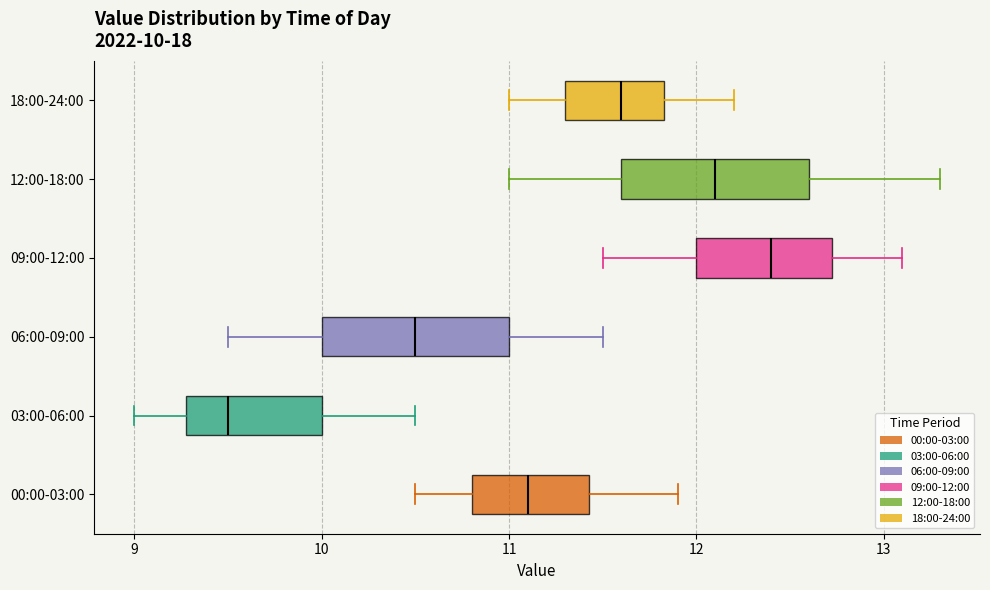

Which box has the furthest to the left median line?

03:00-06:00